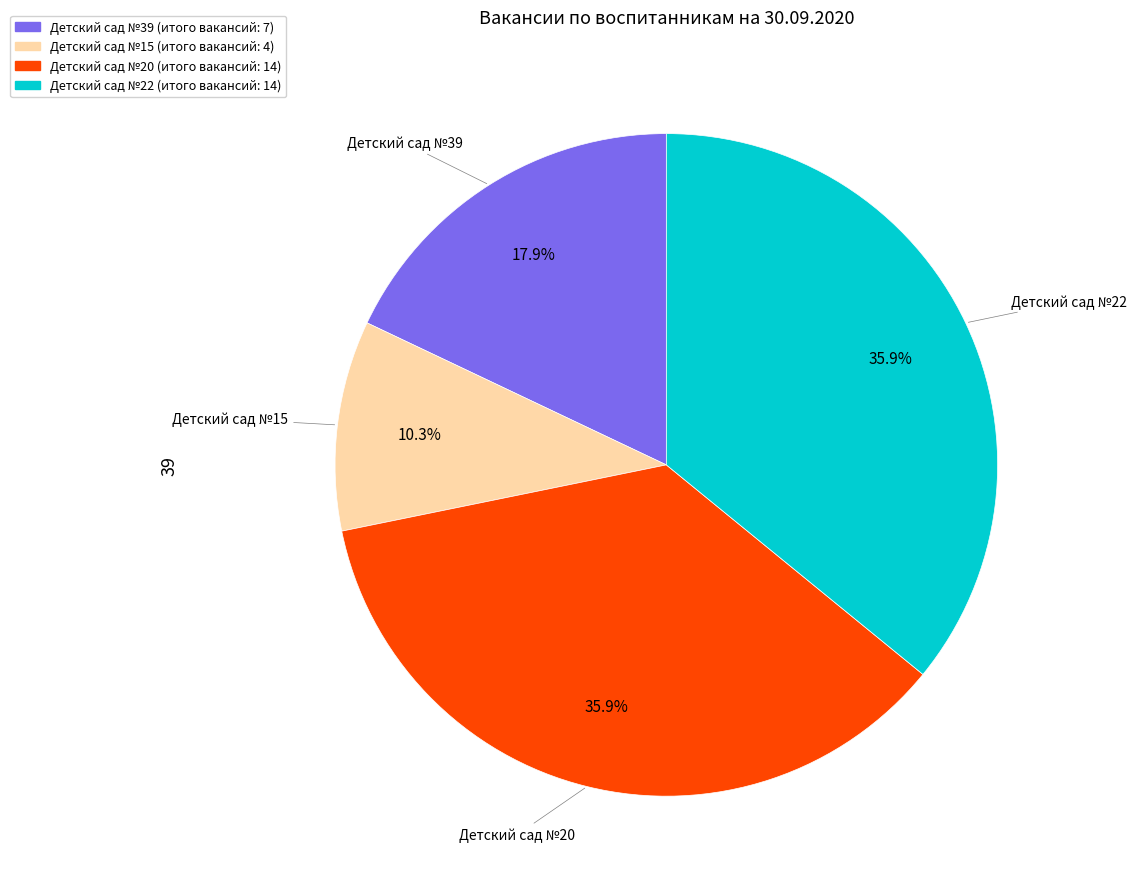

What percentage do Детский сад №39 and Детский сад №20 together represent?

53.8%